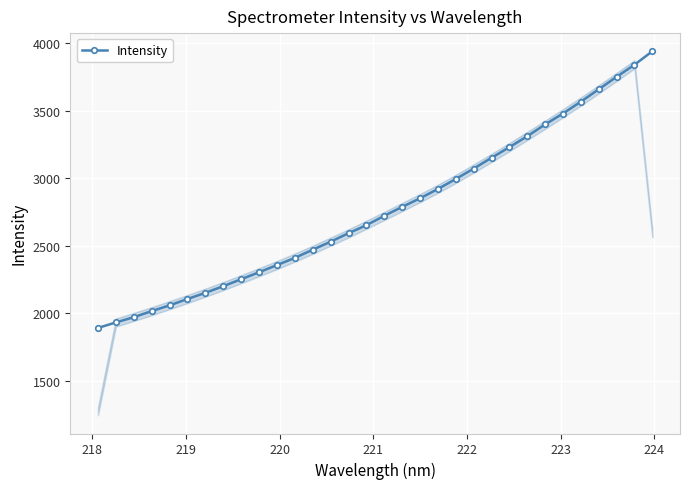

What is the difference between the maximum and second lowest values?

2008.3